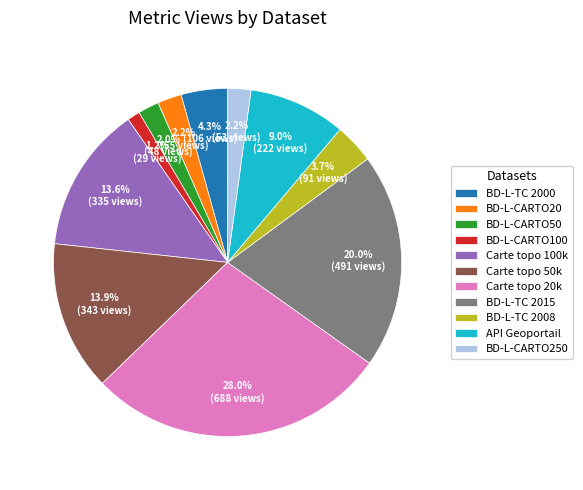

What percentage is the API Geoportail slice, to the nearest percent?

9%